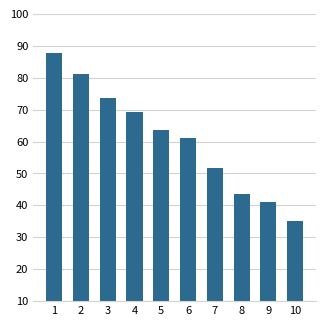

List the labels in order of value, largest first.

1, 2, 3, 4, 5, 6, 7, 8, 9, 10